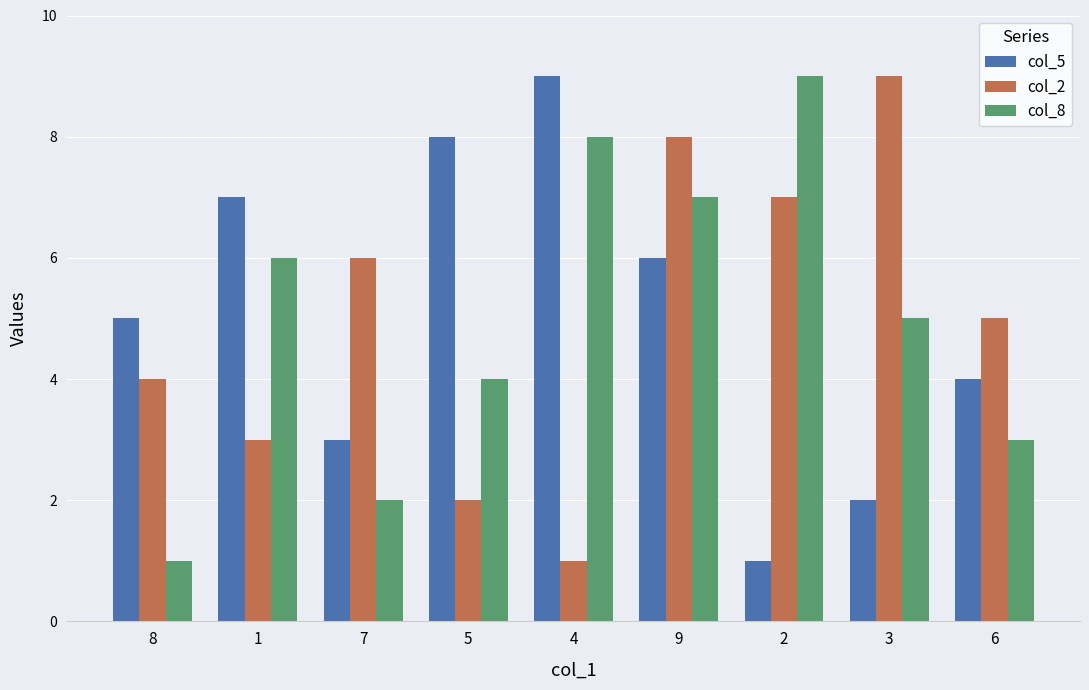

What is the difference between the maximum and minimum values in the col_5 series?

8